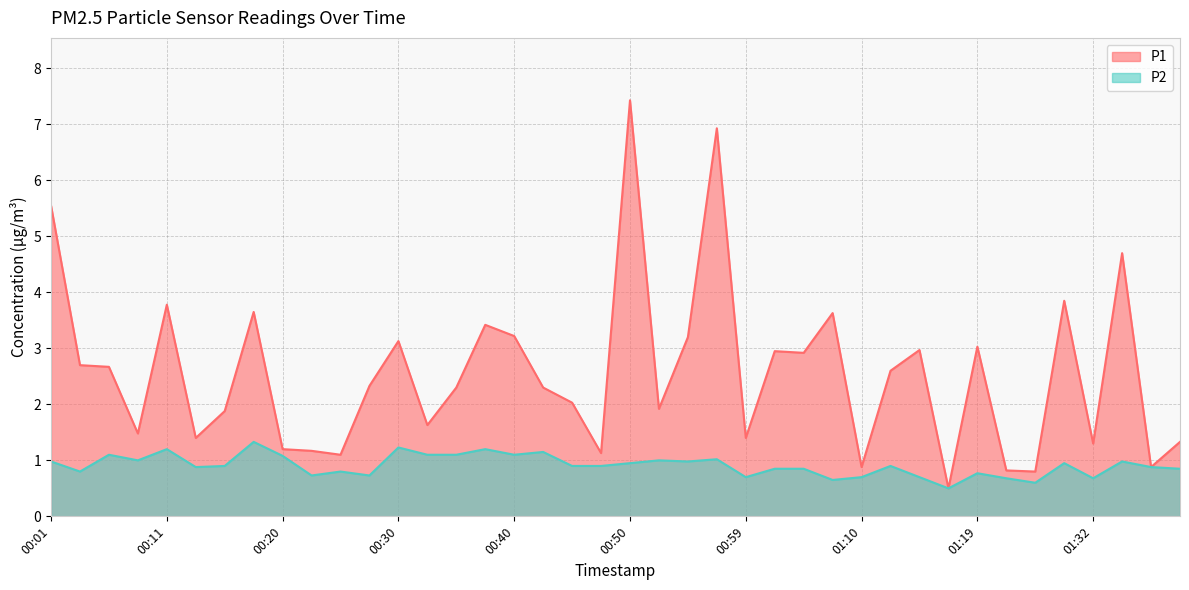

Is it true that P1 equals 1.6 at 00:33?

True